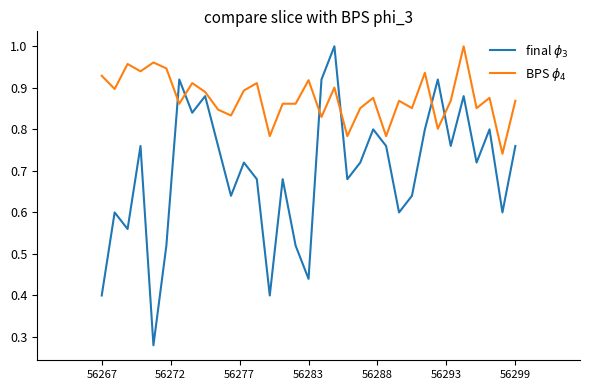

What is the average value of the BPS $\phi_4$ series?

0.9